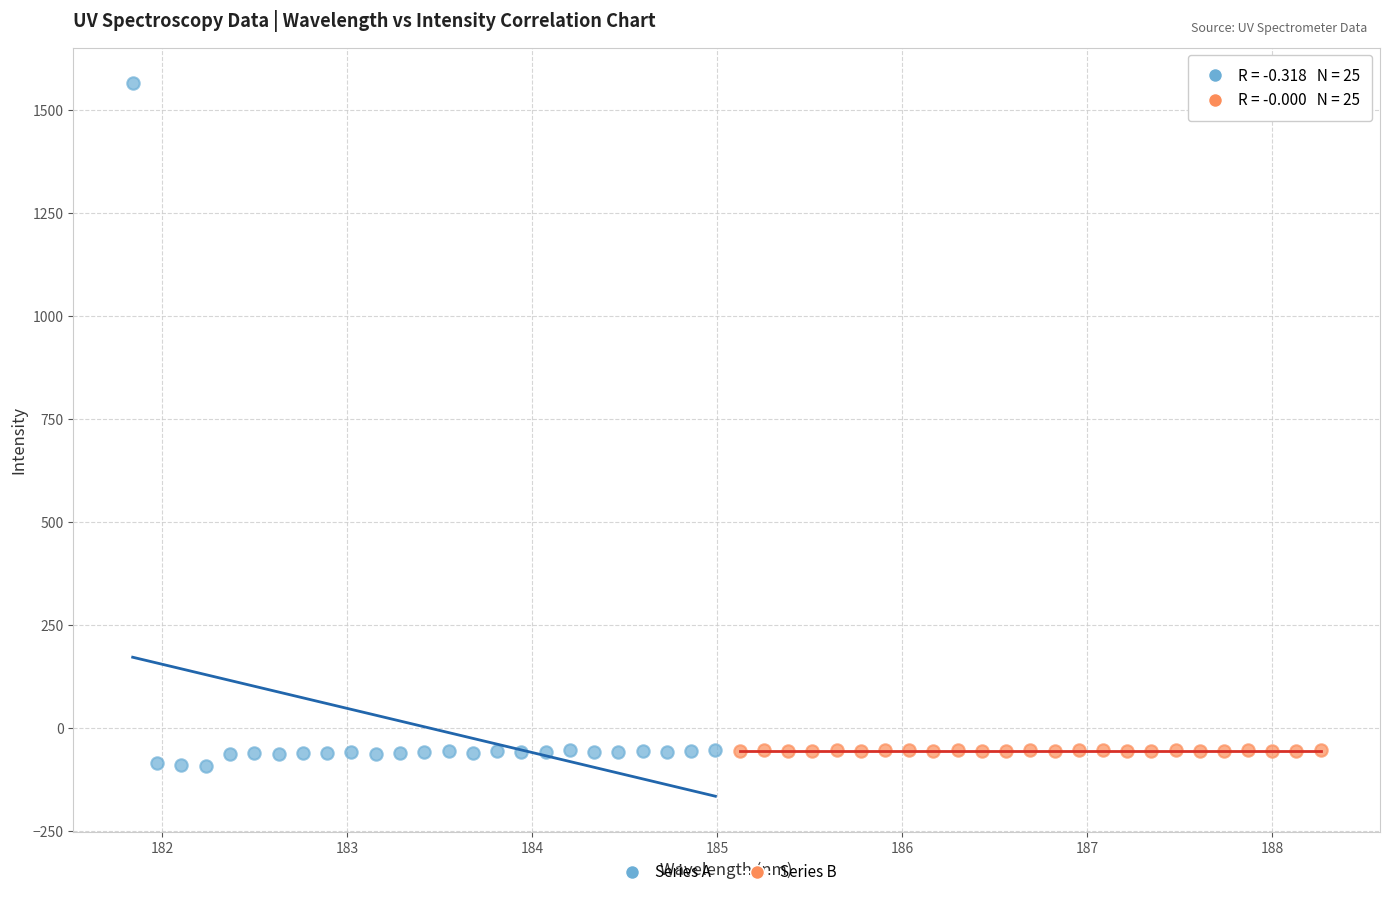

Which series has the largest Y range (max minus min)?

Series A